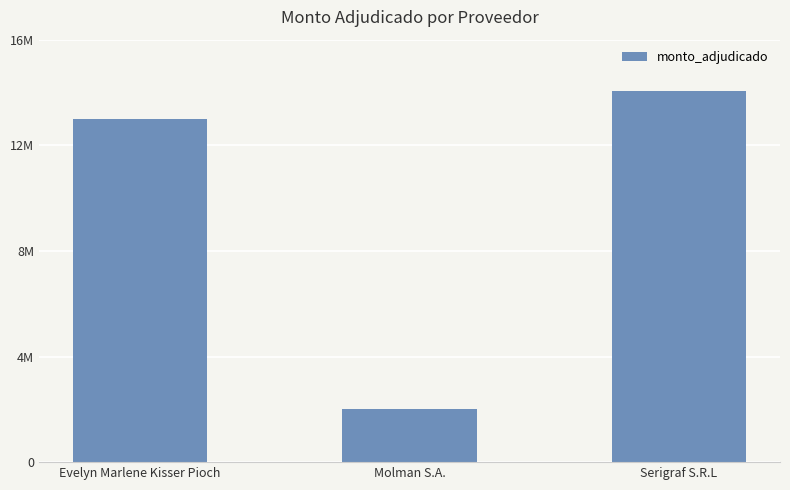

At which category does the chart reach its peak across all series?

Serigraf S.R.L